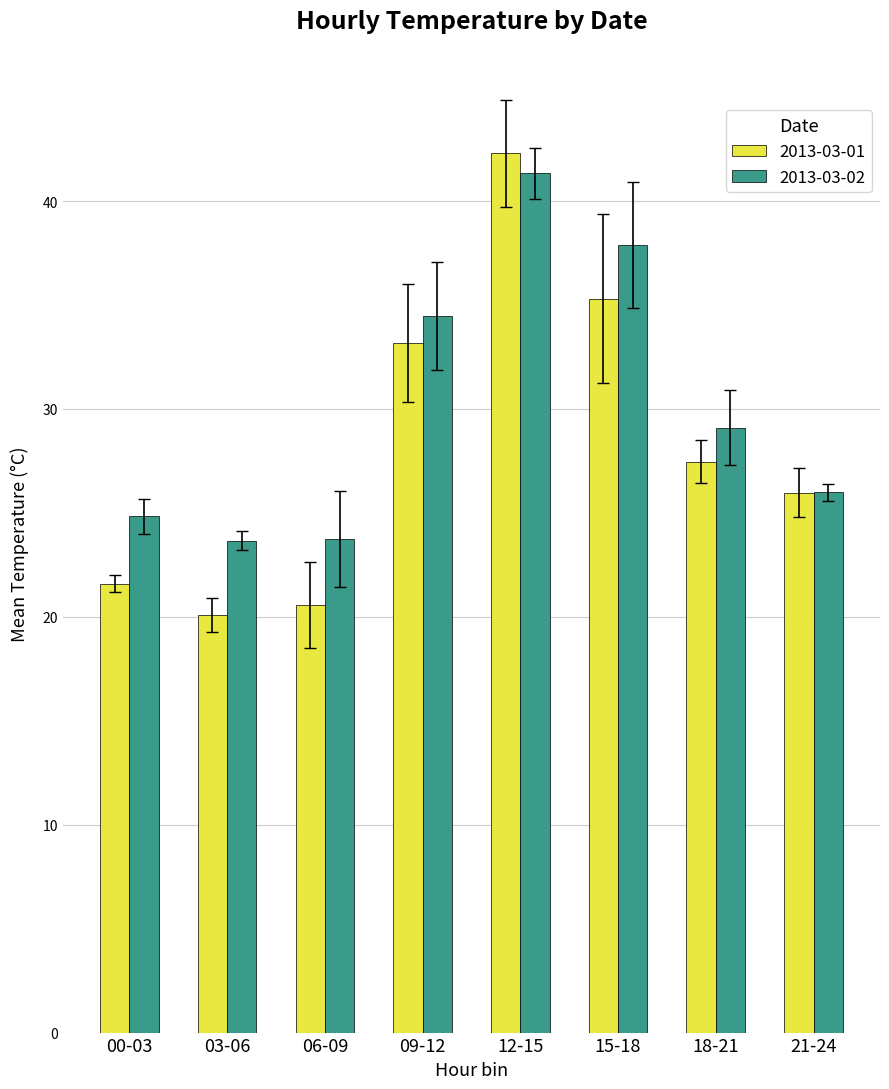

At which label does 2013-03-02 reach its peak?

12-15